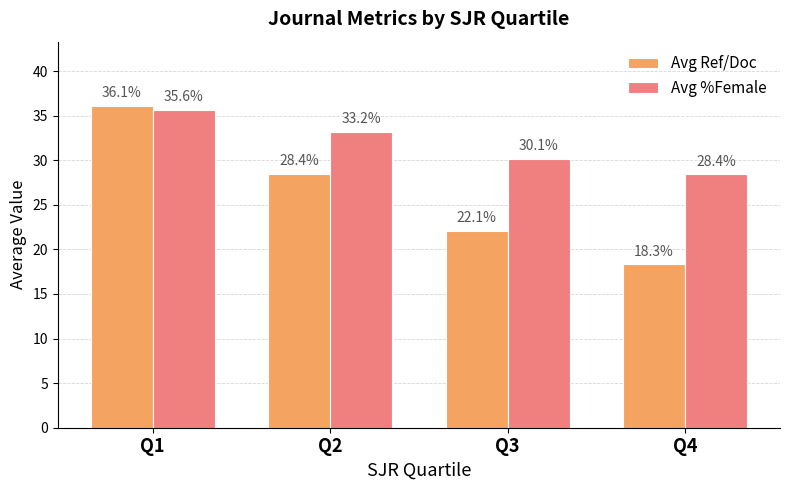

What is the value of the Avg Ref/Doc bar at the 3rd from the left?

22.1